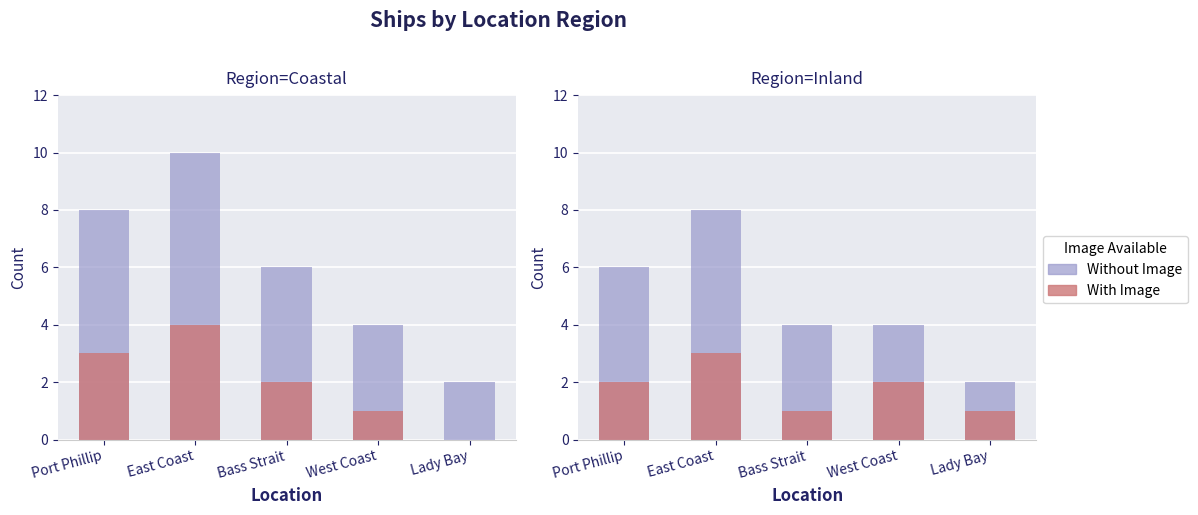

Which series has the largest total across all categories?

Without Image